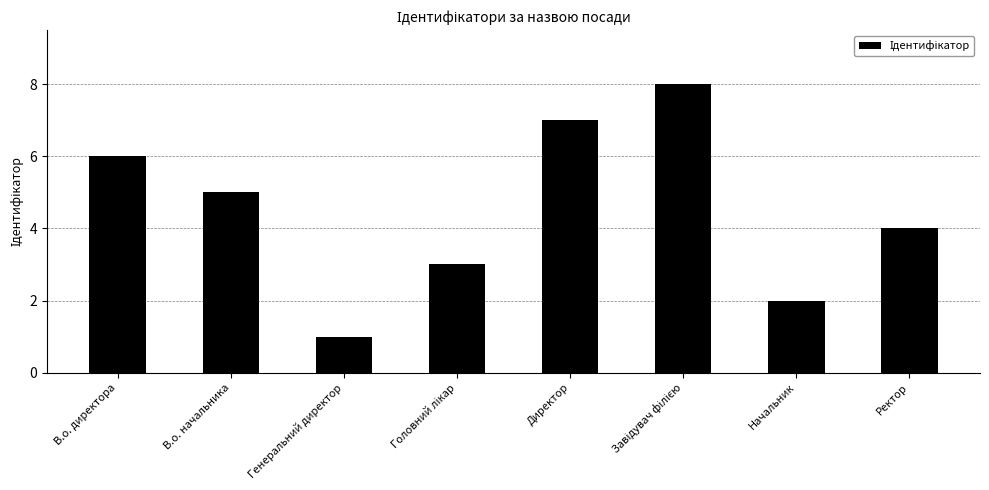

What is the difference between the maximum and second lowest values?

6